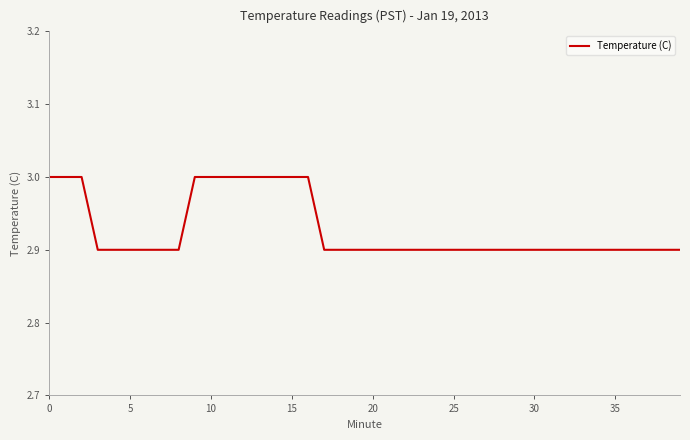

What is the average value?

2.9